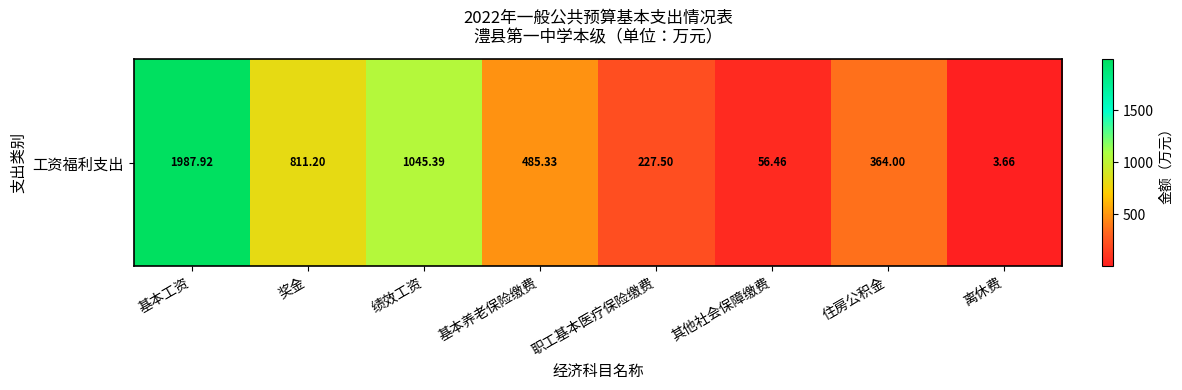

At which category does the chart reach its peak across all series?

基本工资